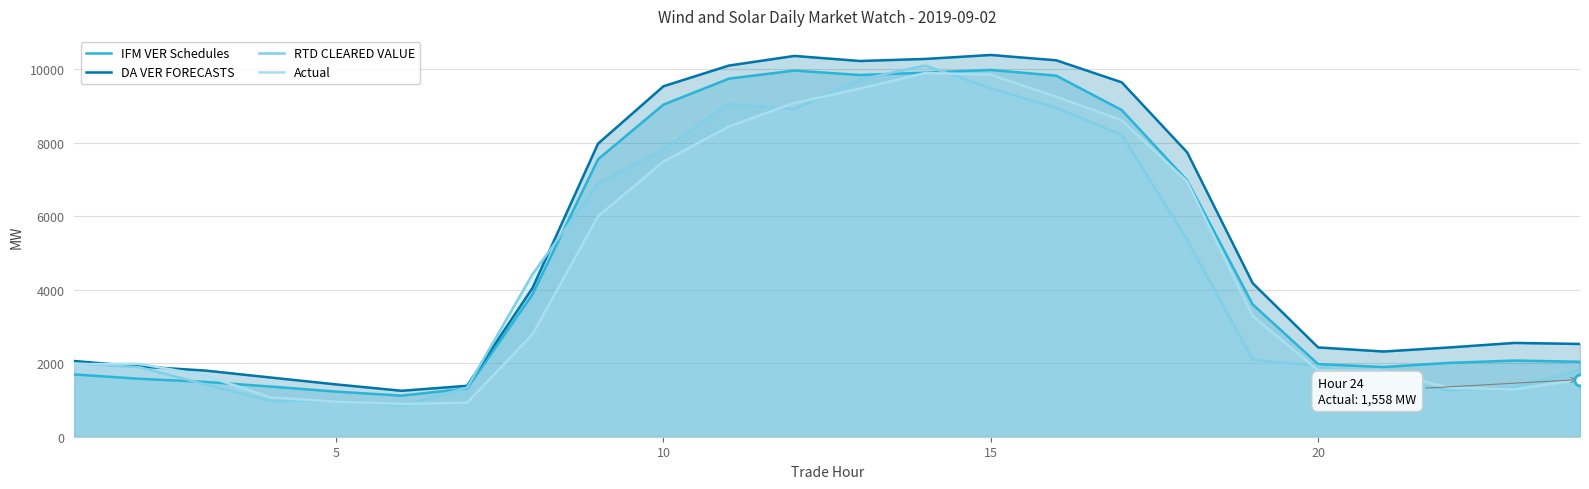

True or false: DA VER FORECASTS has more than 0 points higher than both neighbors.

True